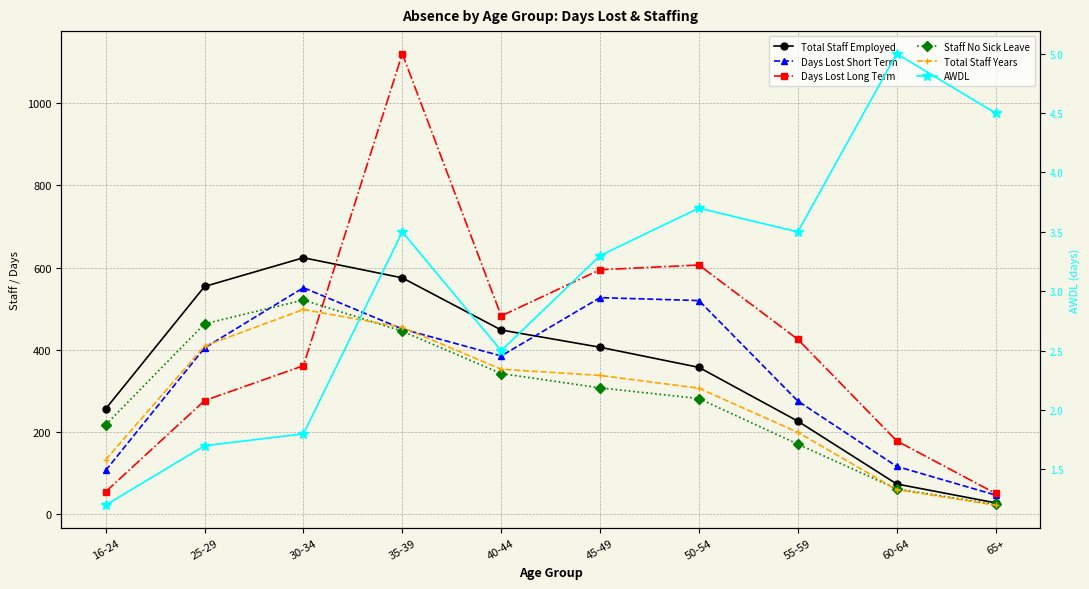

What is the value of the Staff No Sick Leave point at the 1st from the left?

217.0